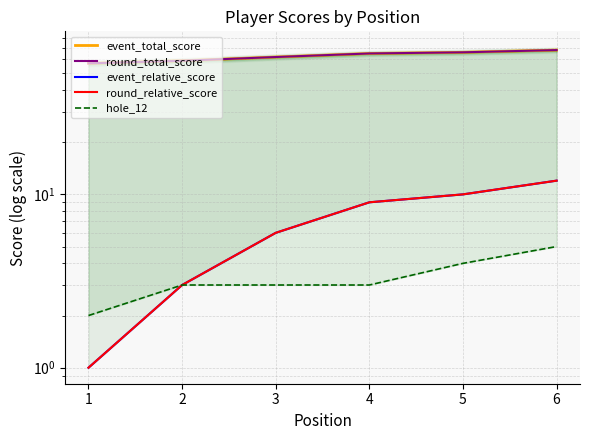

Where is event_relative_score nearest to the value 6?

3